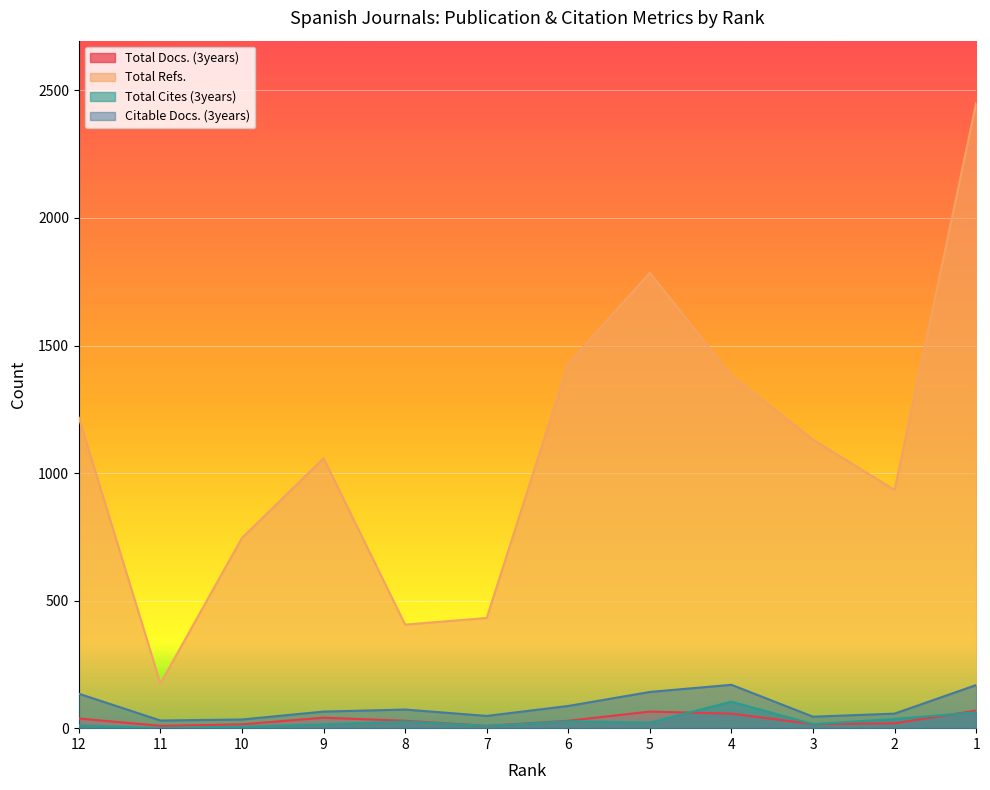

True or false: Total Refs. and Total Docs. (3years) cross at least once.

False